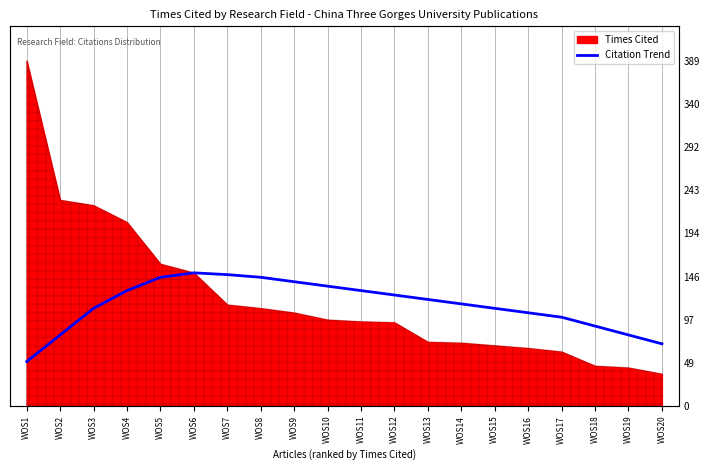

How many lines are shown in the chart?

1